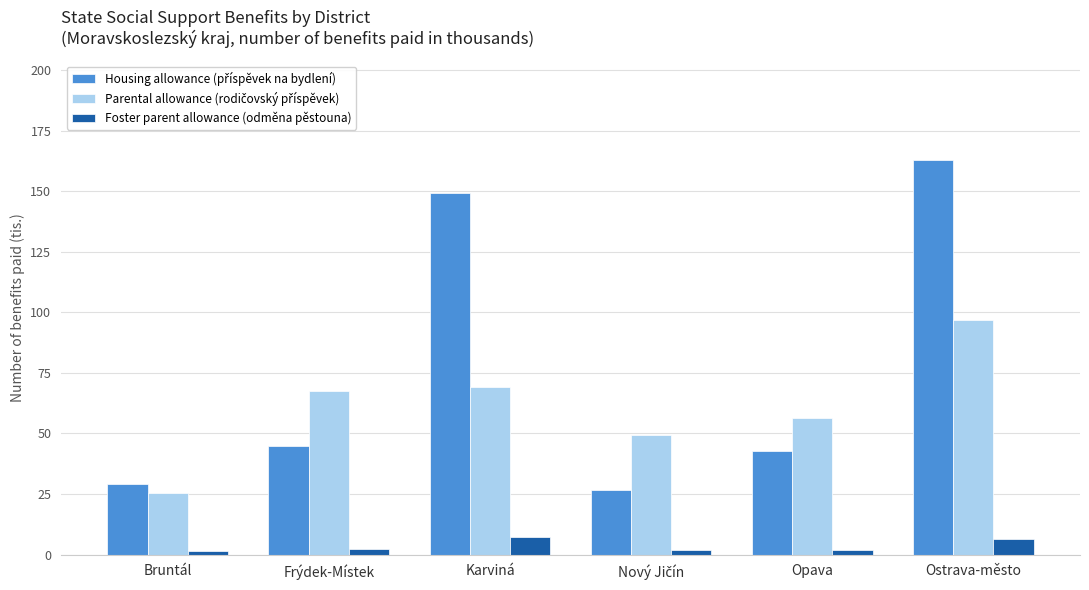

What is the greatest value displayed?

163.0